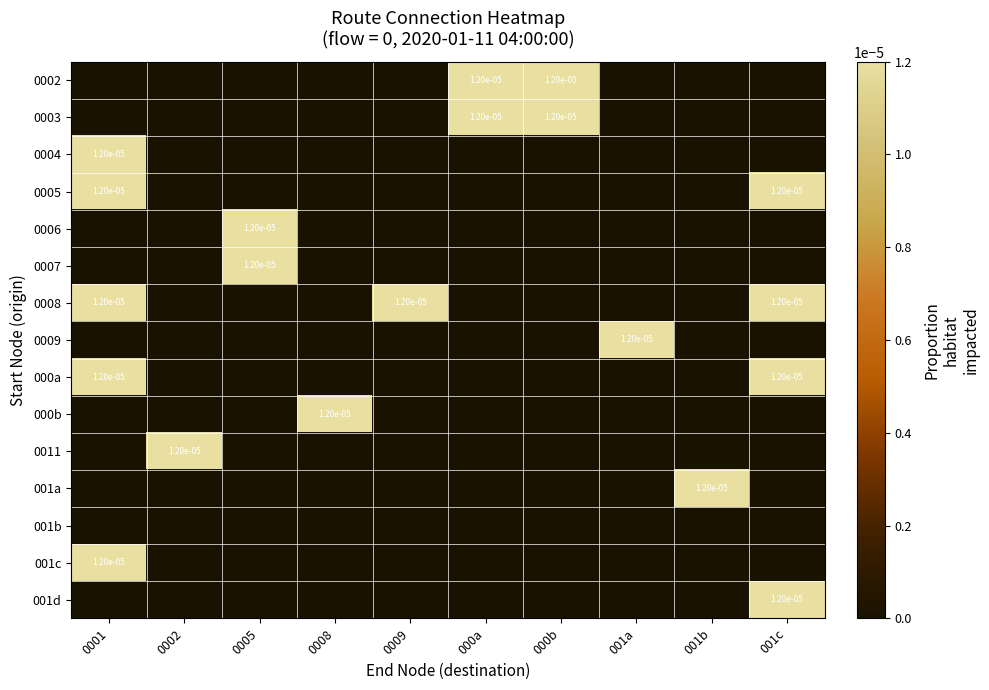

Rank the categories by 0004 value from highest to lowest.

0001, 0002, 0005, 0008, 0009, 000a, 000b, 001a, 001b, 001c